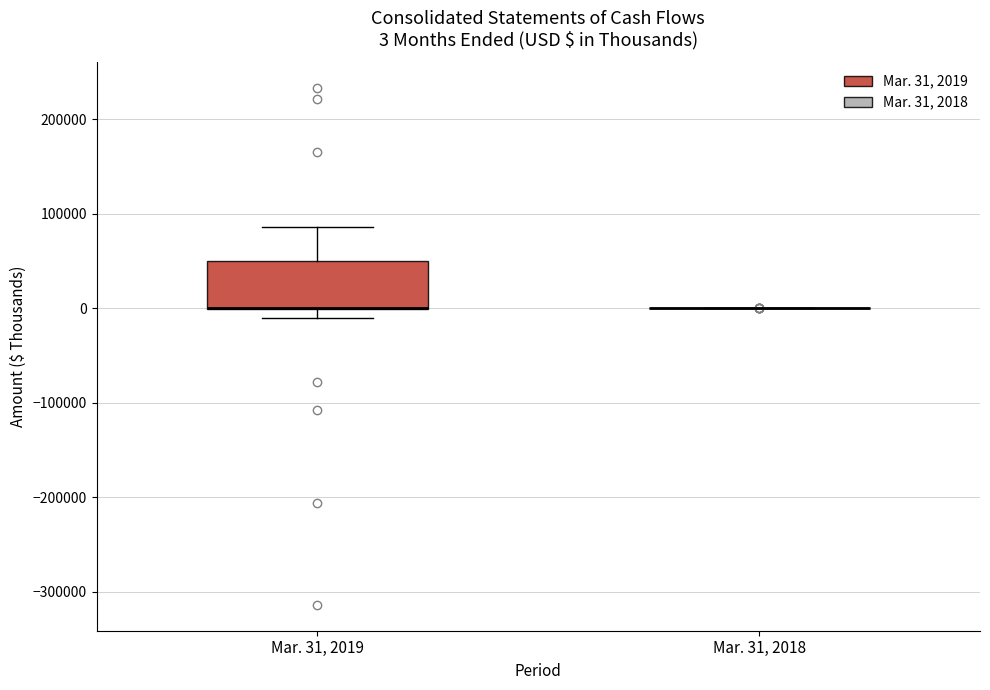

Which box is the tallest, from its lower edge to its upper edge?

Mar. 31, 2019